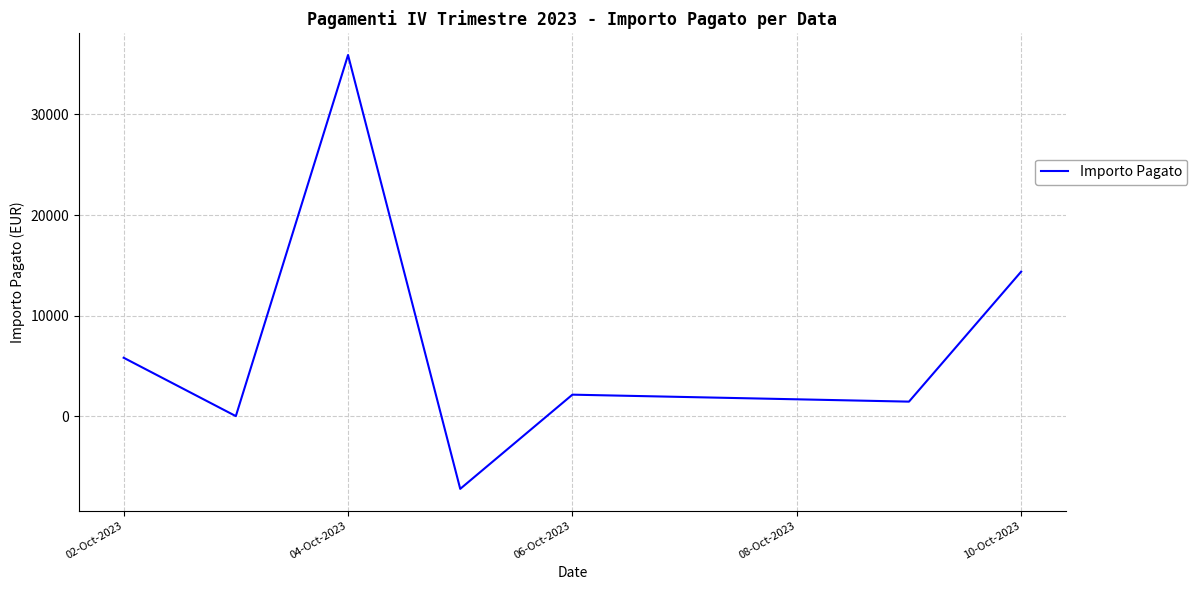

What is the greatest value displayed?

35898.9